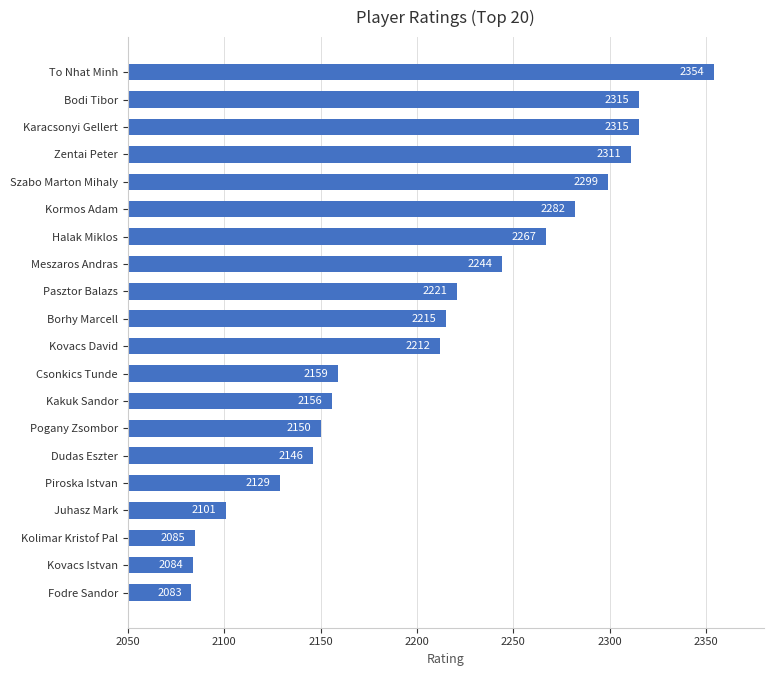

How many data points does each series have?

20